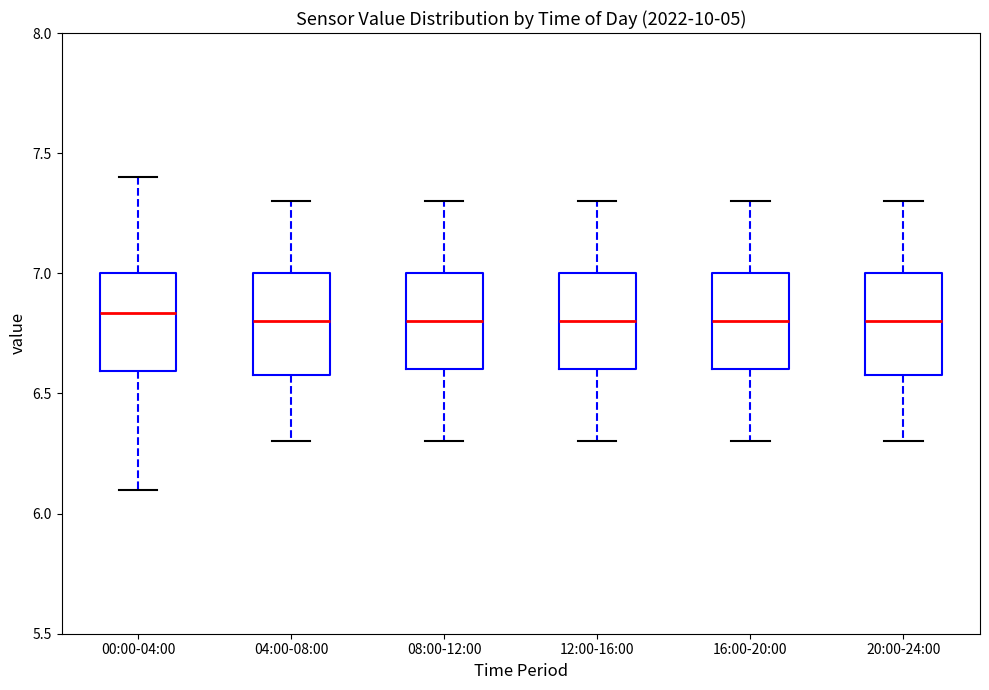

Where does the upper whisker of the box for 20:00-24:00 end on the y-axis? The values are not printed on the chart, so give them approximately, as read against the axis.

7.30